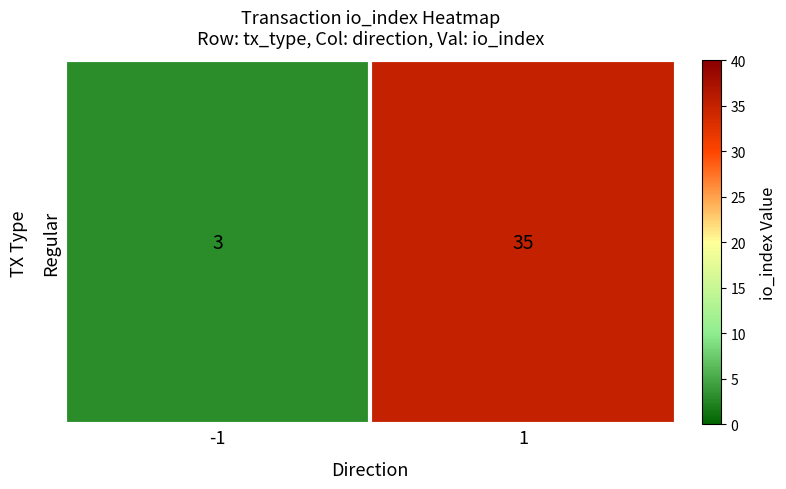

What is the sum of all values?

38